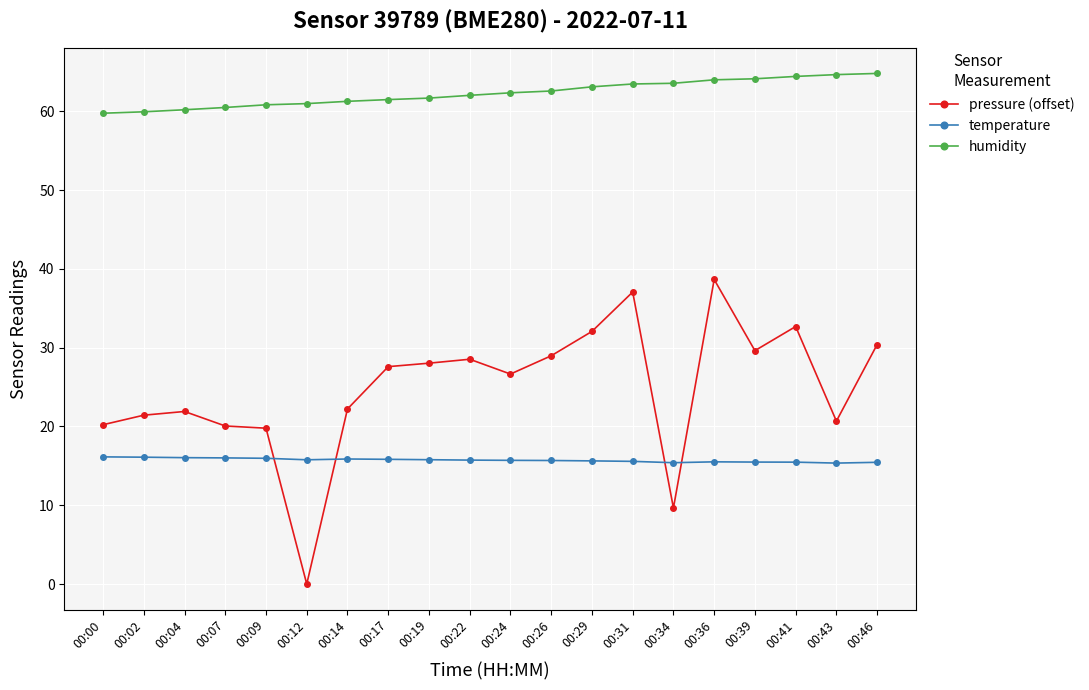

How many values in pressure (offset) are above zero?

19